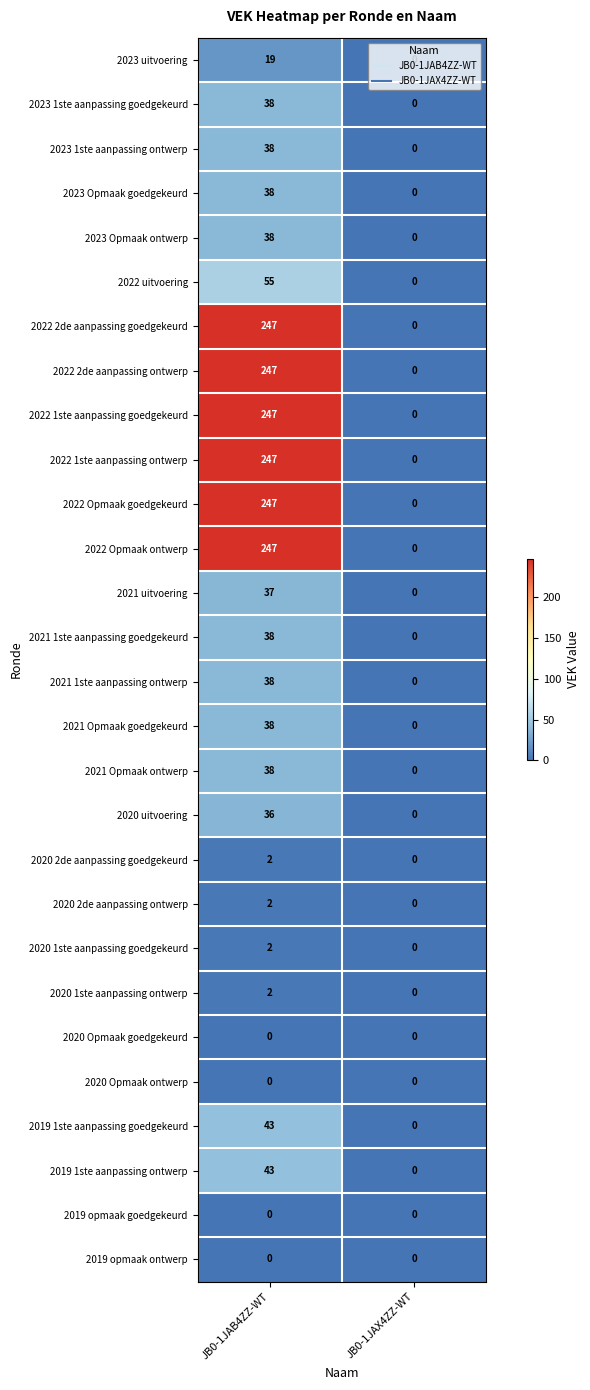

The 2021 1ste aanpassing goedgekeurd series shows 21 at JB0-1JAX4ZZ-WT. True or false?

False